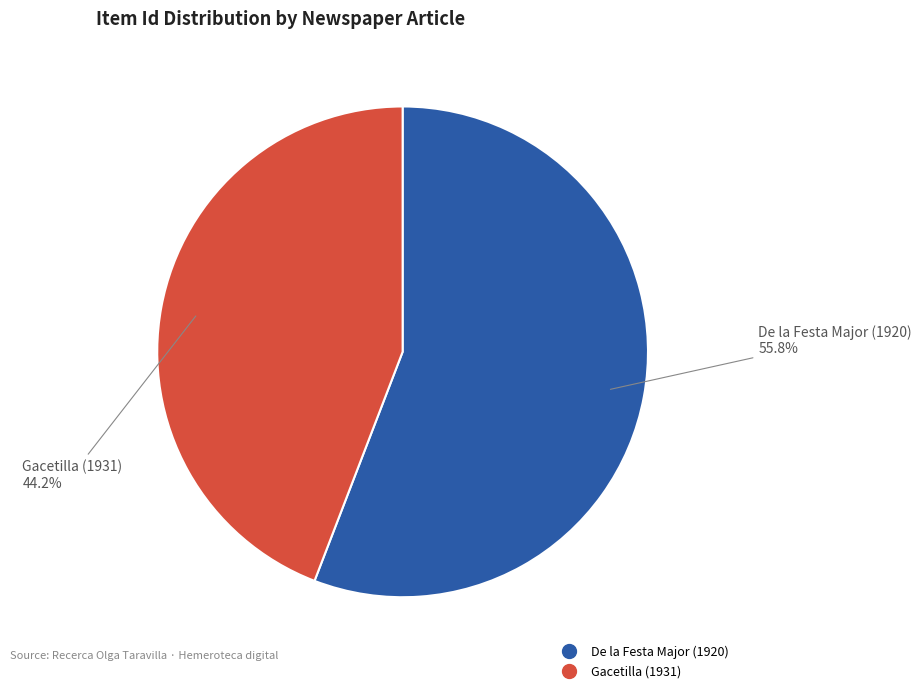

To the nearest percent, what is the difference between the Gacetilla (1931) and De la Festa Major (1920) slice percentages?

12%